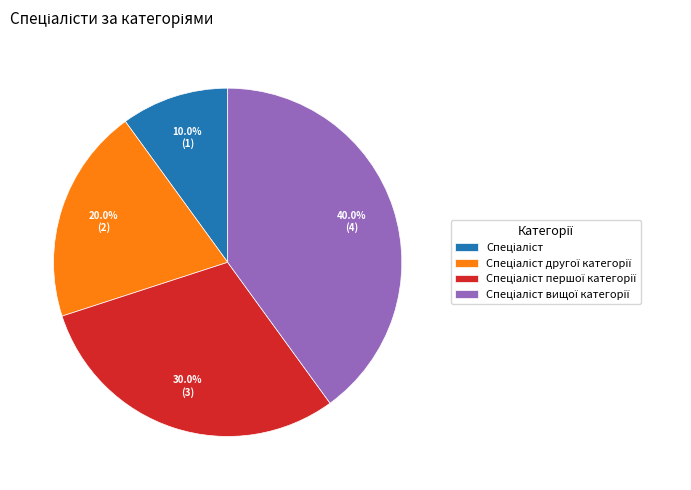

Count the number of slices in the pie.

4